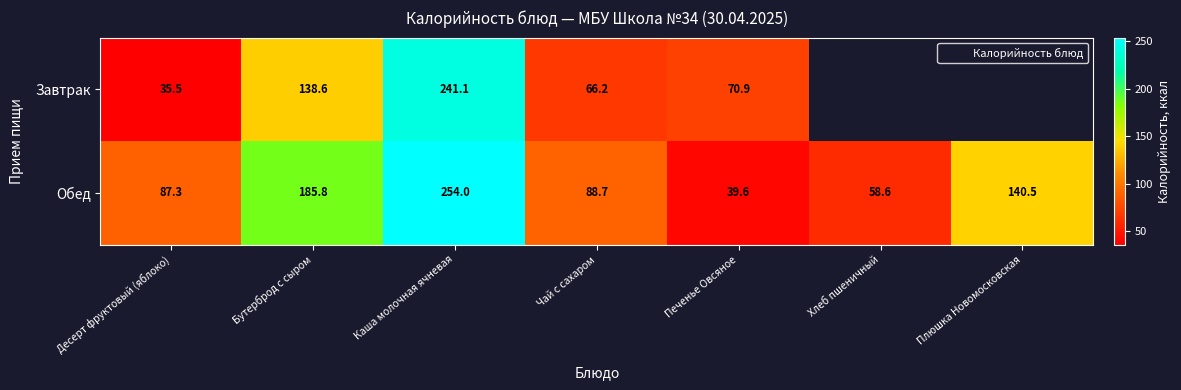

At how many categories does at least one series exceed 41?

7